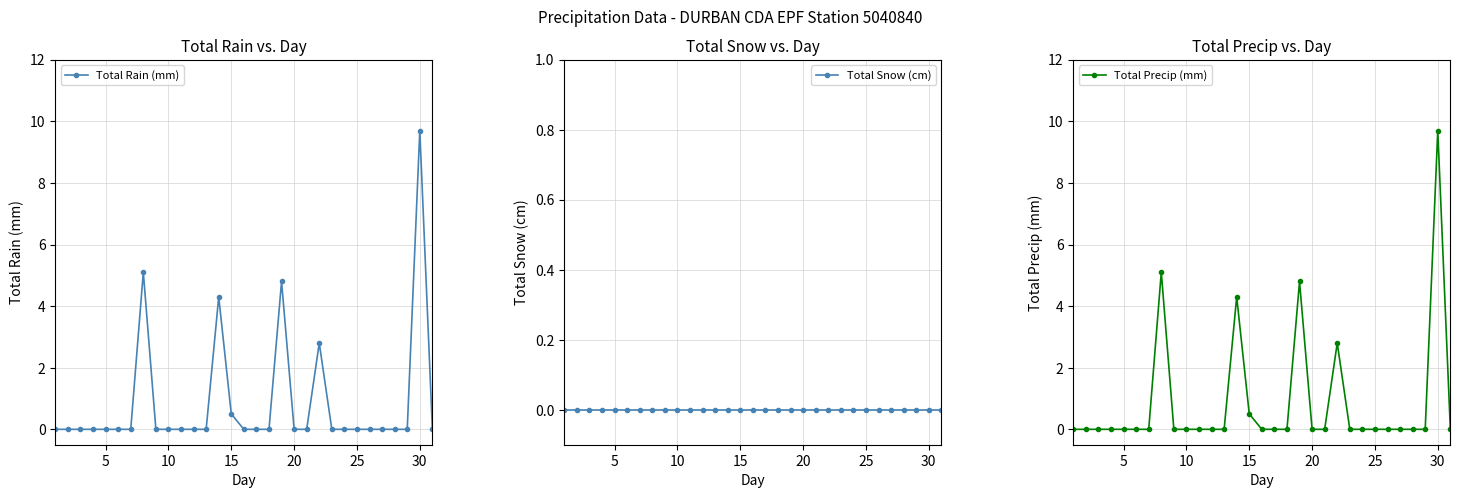

True or false: Total Rain (mm) has a value of 0.0 at 5.

True